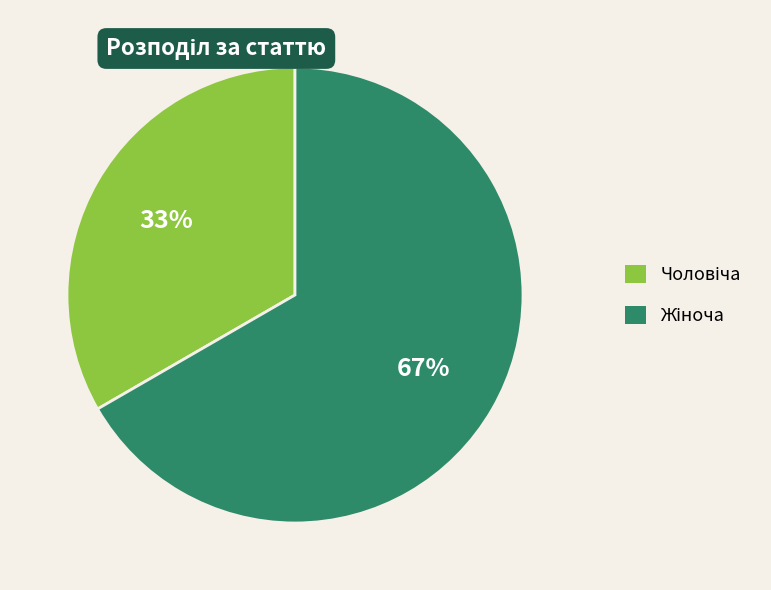

Does any single category account for the majority?

Yes